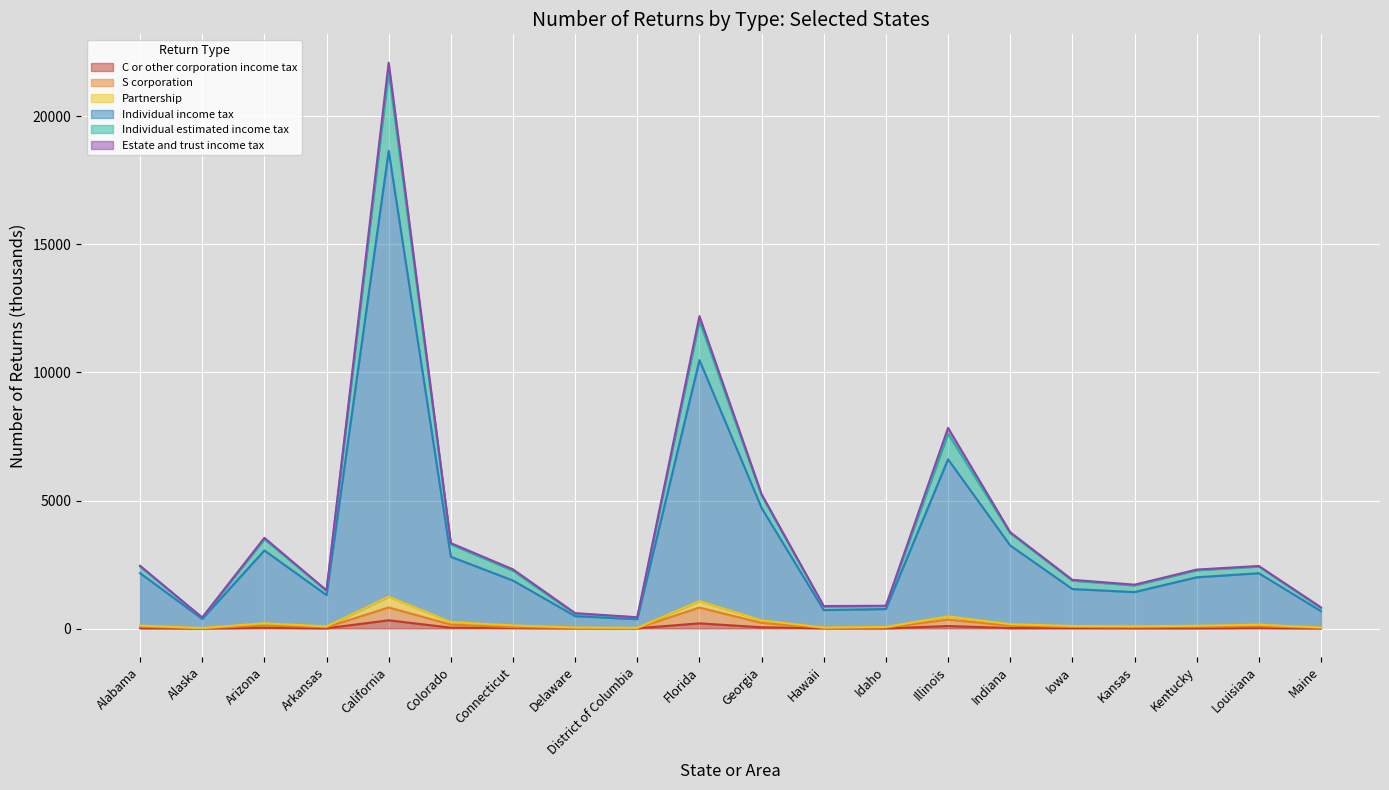

The value of Partnership at Idaho is 1508.3. True or false?

False